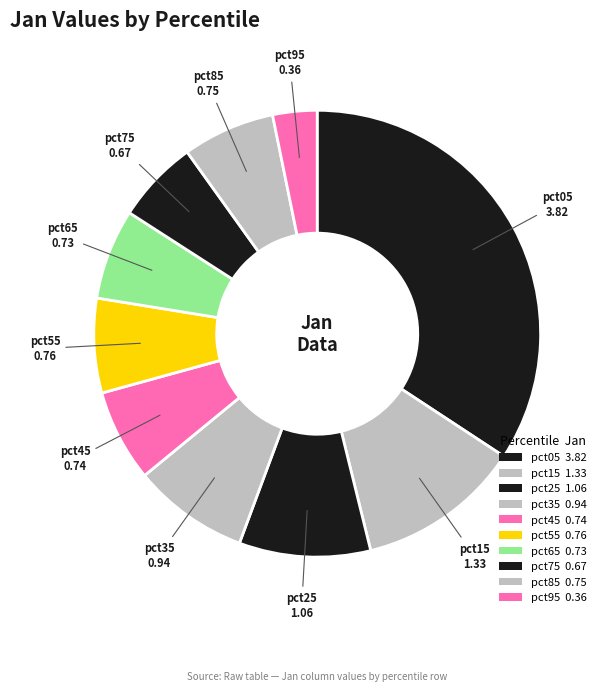

How many segments does this pie chart have?

10